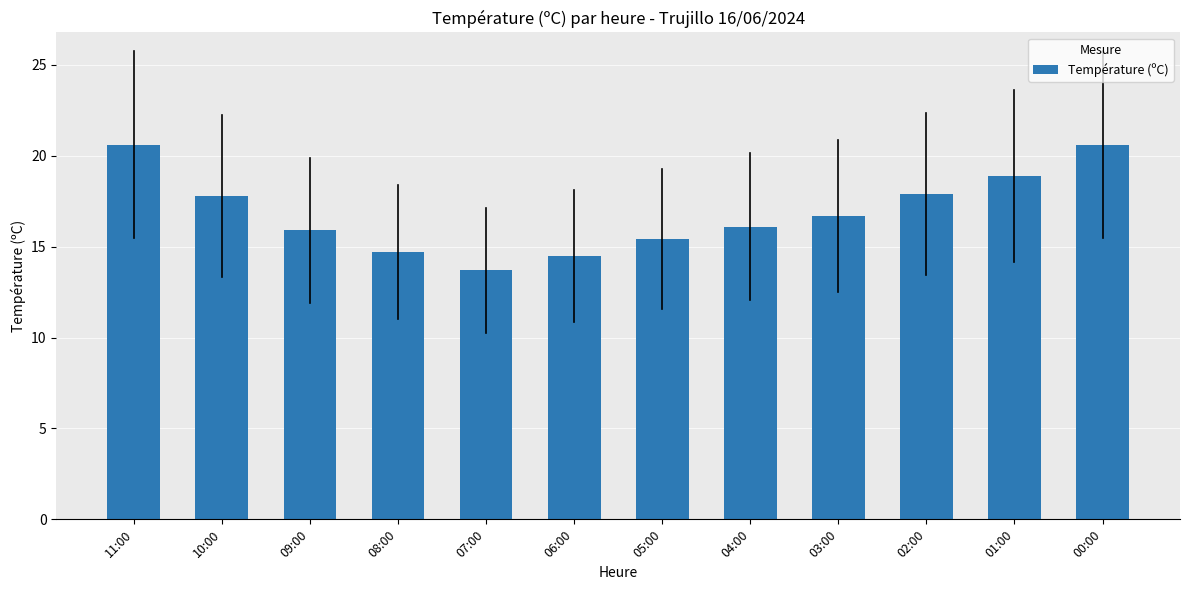

The chart shows a value of 30.5 at 11:00. True or false?

False